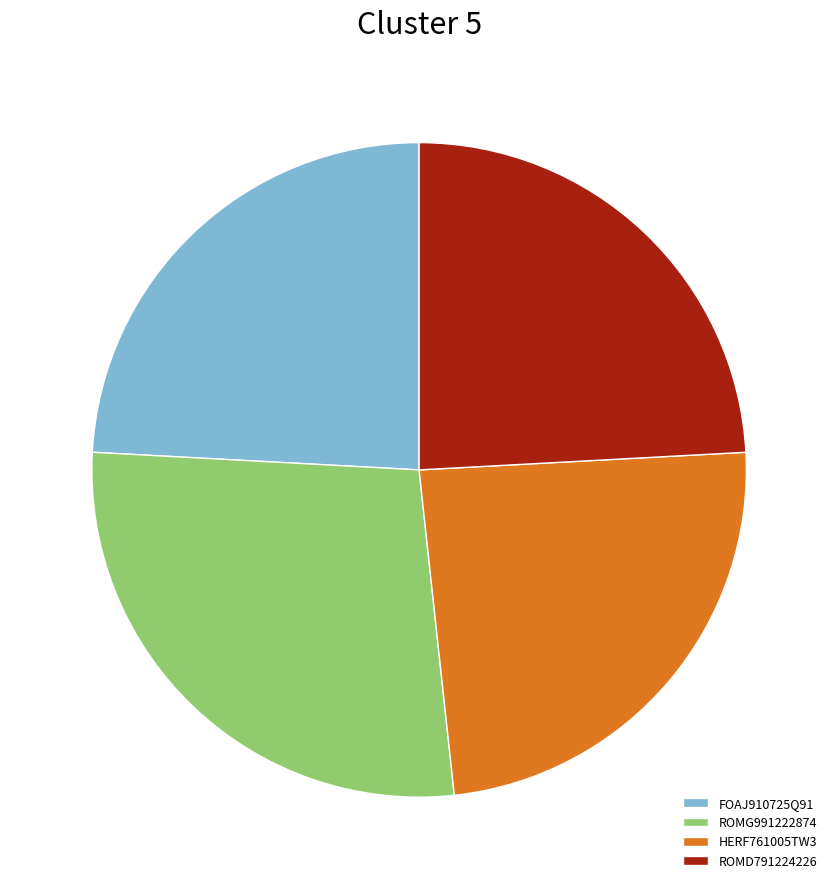

Does FOAJ910725Q91 account for over 50% of the chart?

No